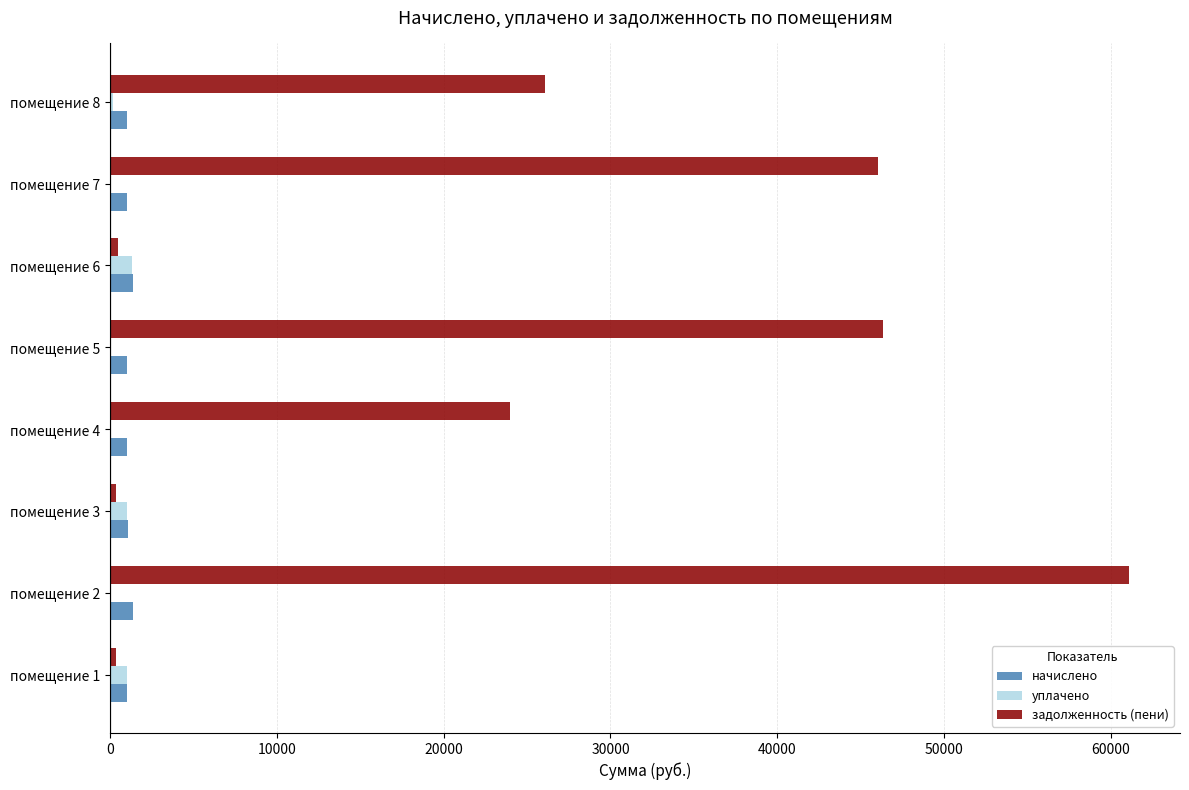

What is the sum of all задолженность (пени) values?

204653.6